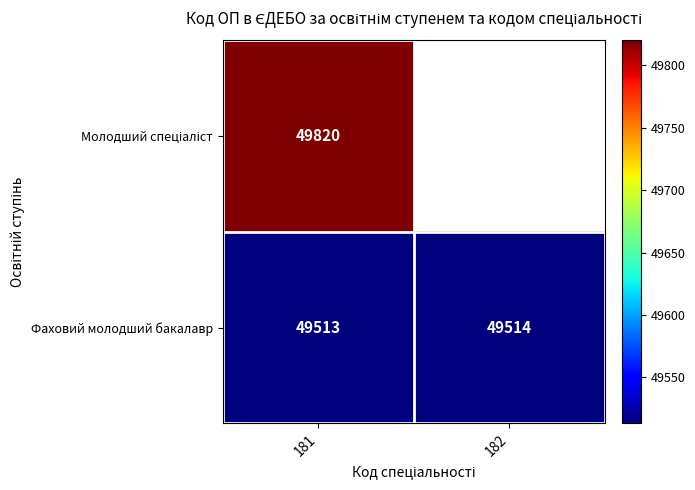

The Фаховий молодший бакалавр series shows 49514 at 182. True or false?

True